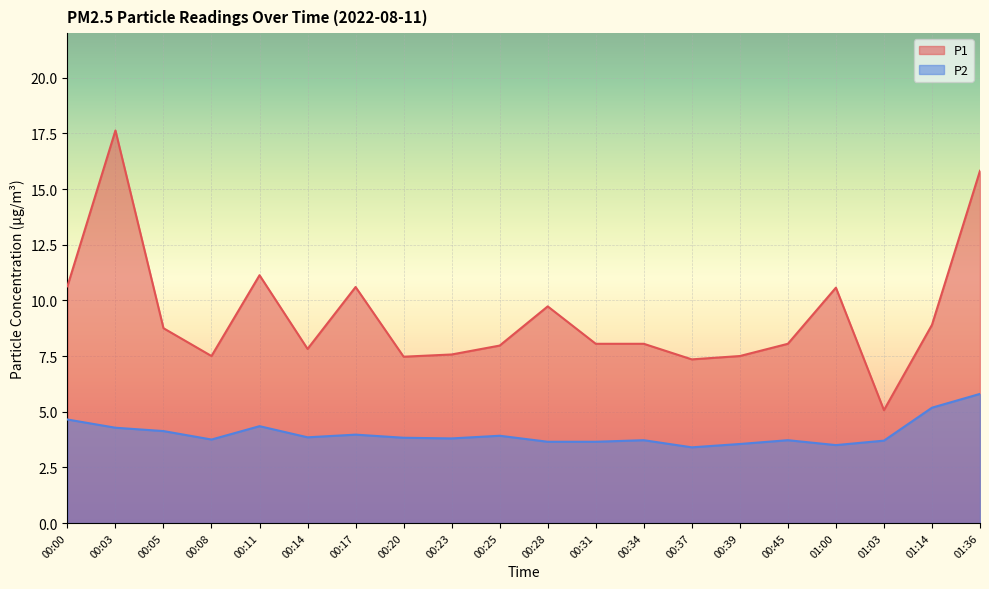

What is the minimum value for P2?

3.4